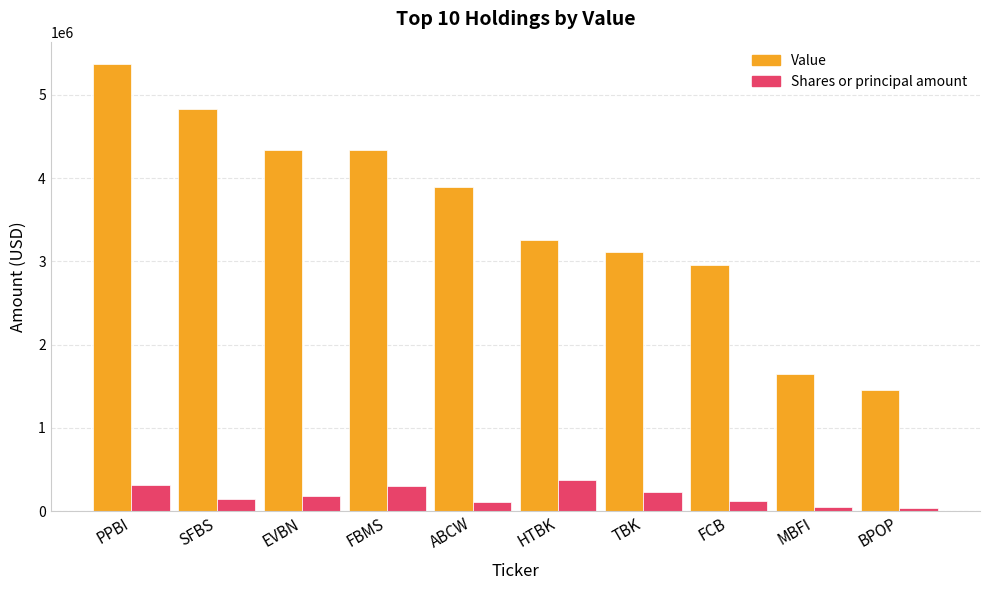

What is the difference between the Shares or principal amount values at TBK and HTBK?

139217